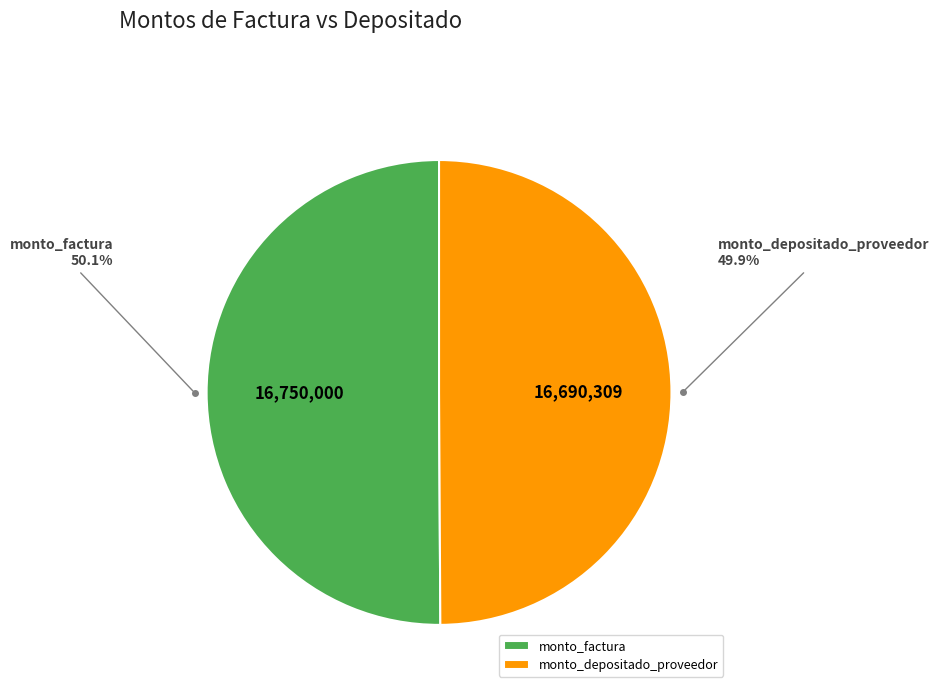

How many segments does this pie chart have?

2